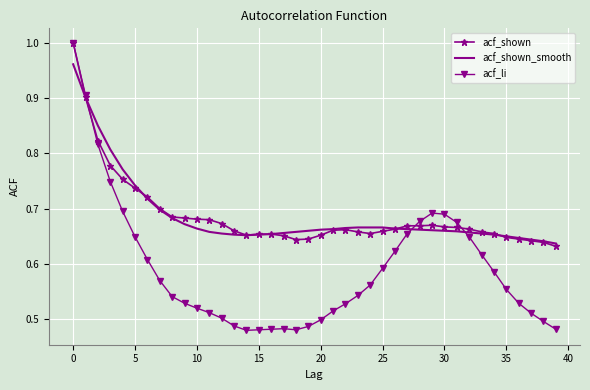

What are all the series names shown in the legend?

acf_shown, acf_shown_smooth, acf_li